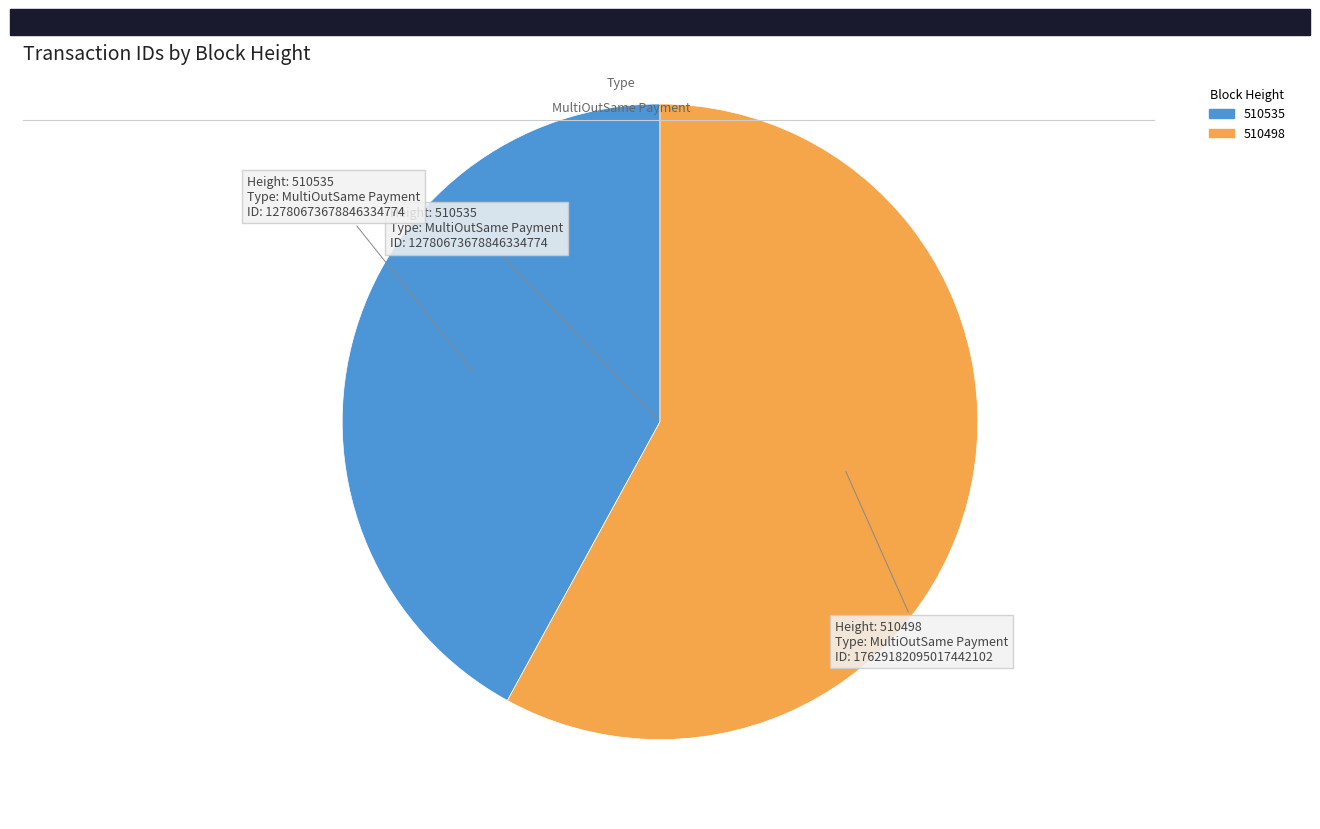

Which slice is the smallest?

510535